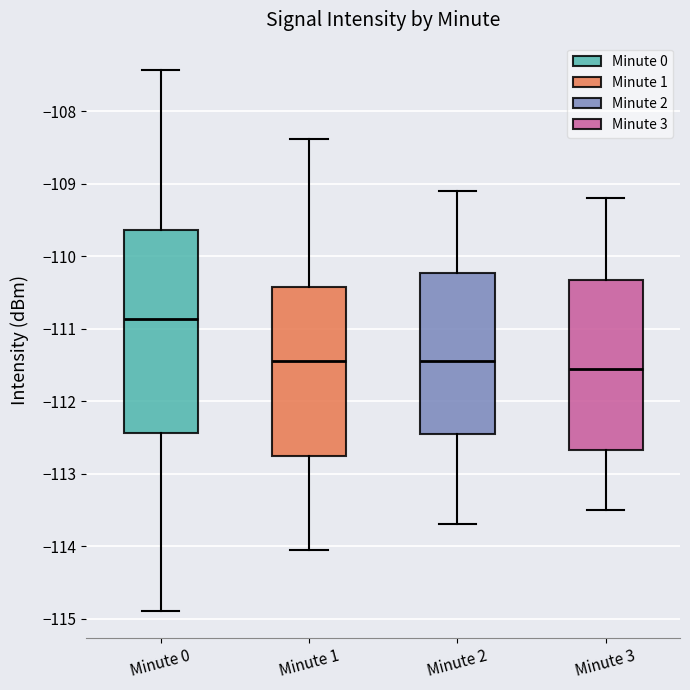

Reading left to right, transcribe this box plot: for each box, give where its median line is, the range the box spans, and where its two whiskers end, as read against the y-axis. The values are not printed on the chart, so give them approximately, as read against the axis.

Minute 0: median -110.9, box -112.4 to -109.6, whiskers -114.9 to -107.4
Minute 1: median -111.4, box -112.7 to -110.4, whiskers -114.1 to -108.4
Minute 2: median -111.4, box -112.4 to -110.2, whiskers -113.7 to -109.1
Minute 3: median -111.5, box -112.7 to -110.3, whiskers -113.5 to -109.2